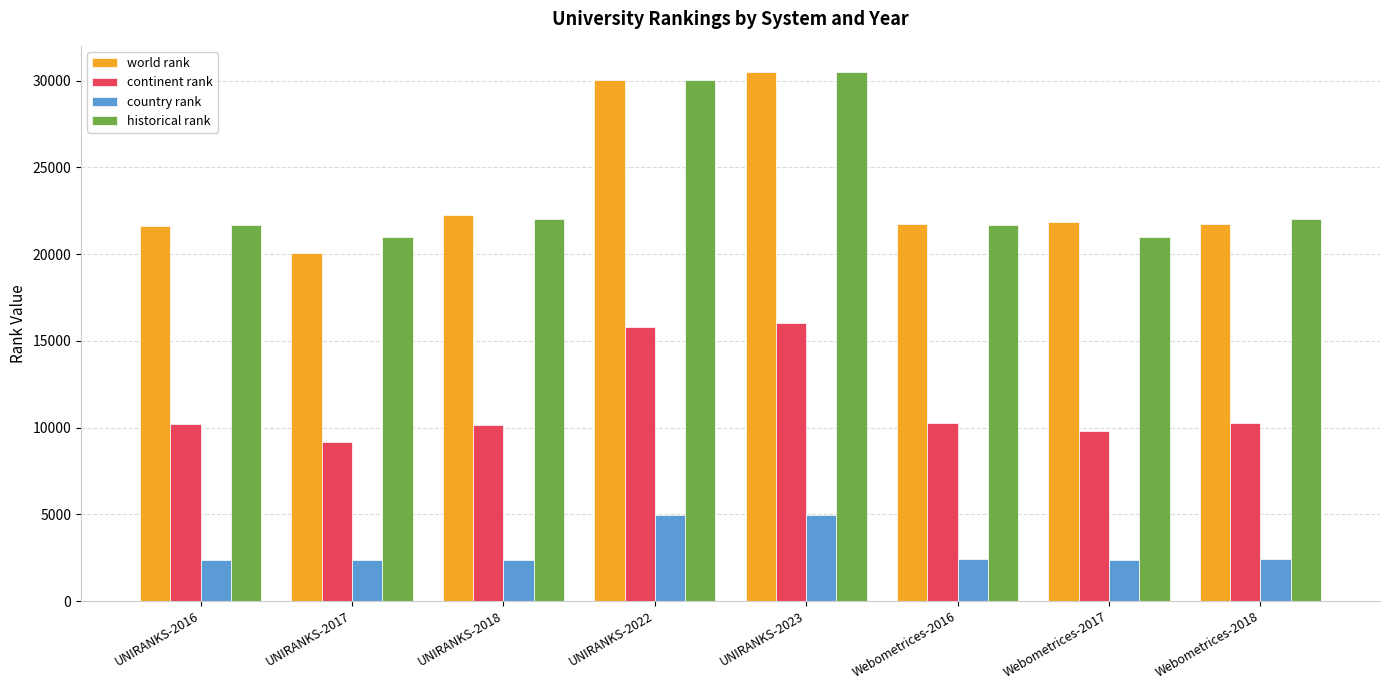

What position from the right is UNIRANKS-2023?

4